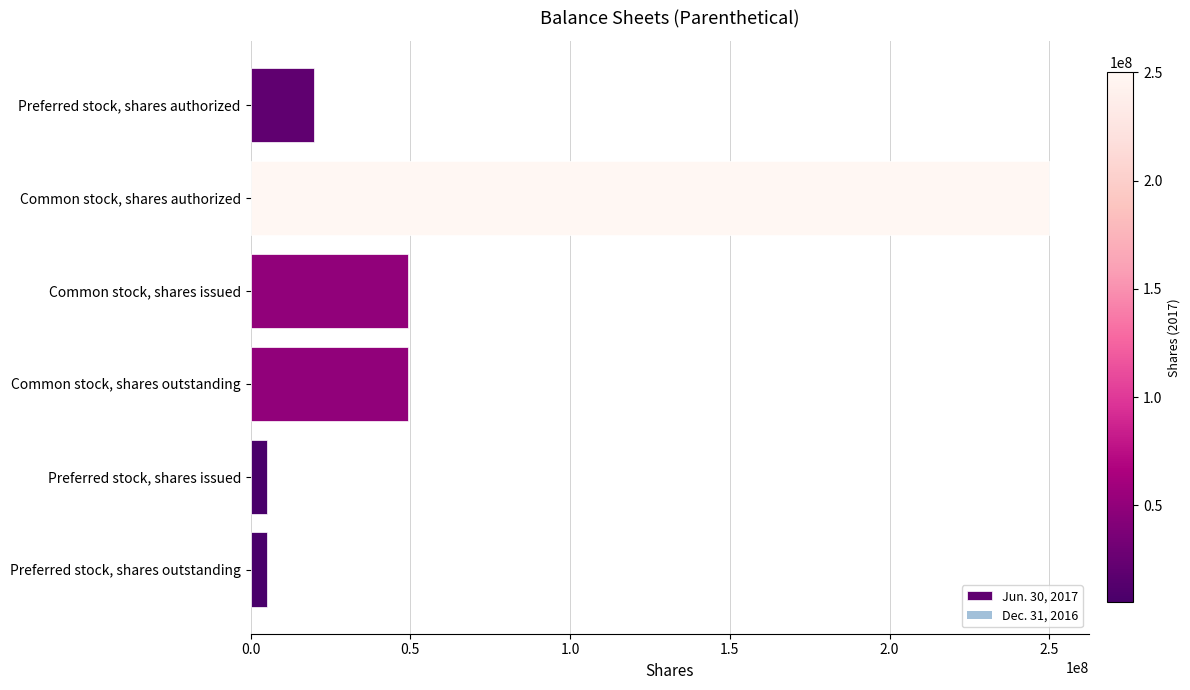

What is the label of the 4th bar from the bottom?

Common stock, shares issued